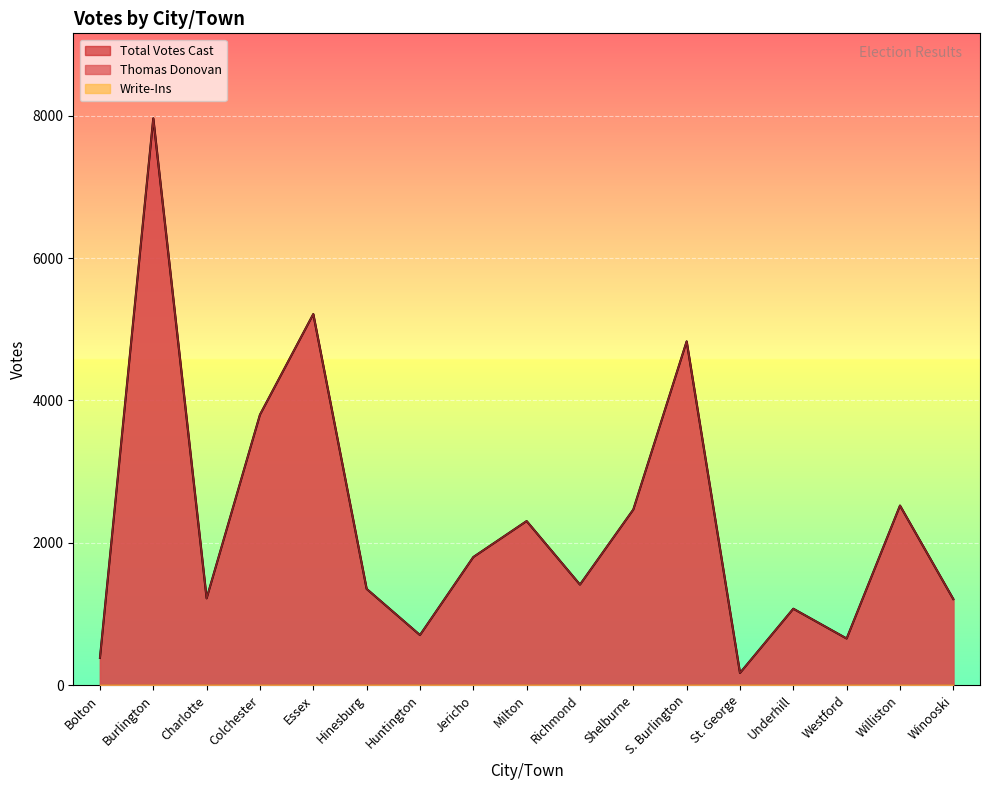

How many values in the Total Votes Cast series exceed 1412?

8